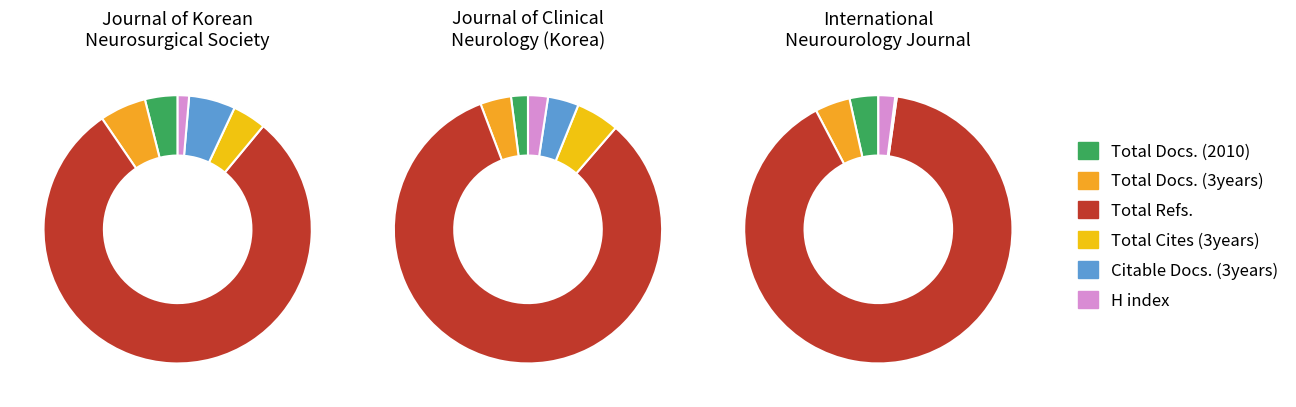

True or false: Total Cites (3years) accounts for 4% of the total.

True